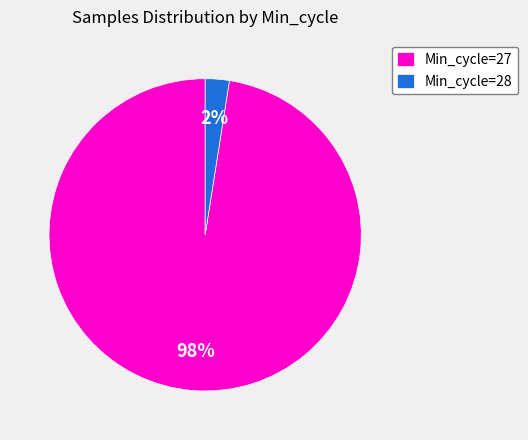

Does any single category account for the majority?

Yes